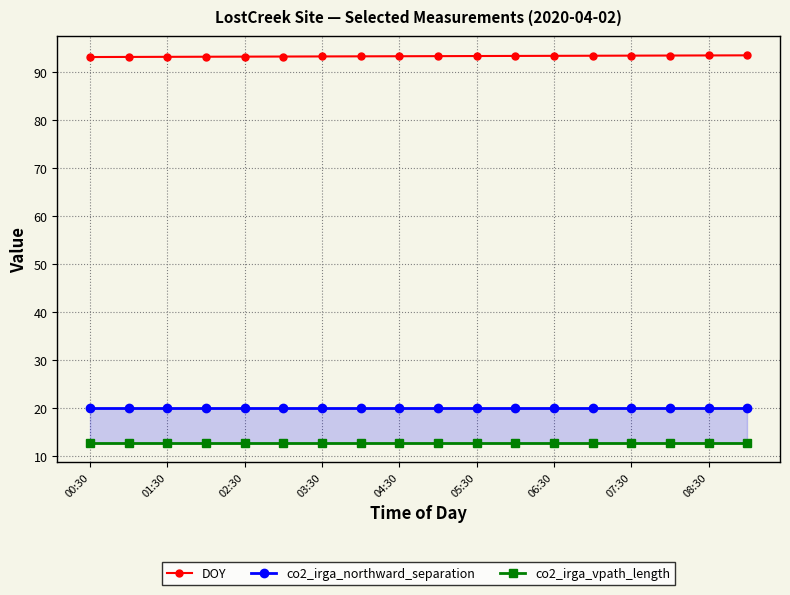

Which series has the widest spread of values?

DOY